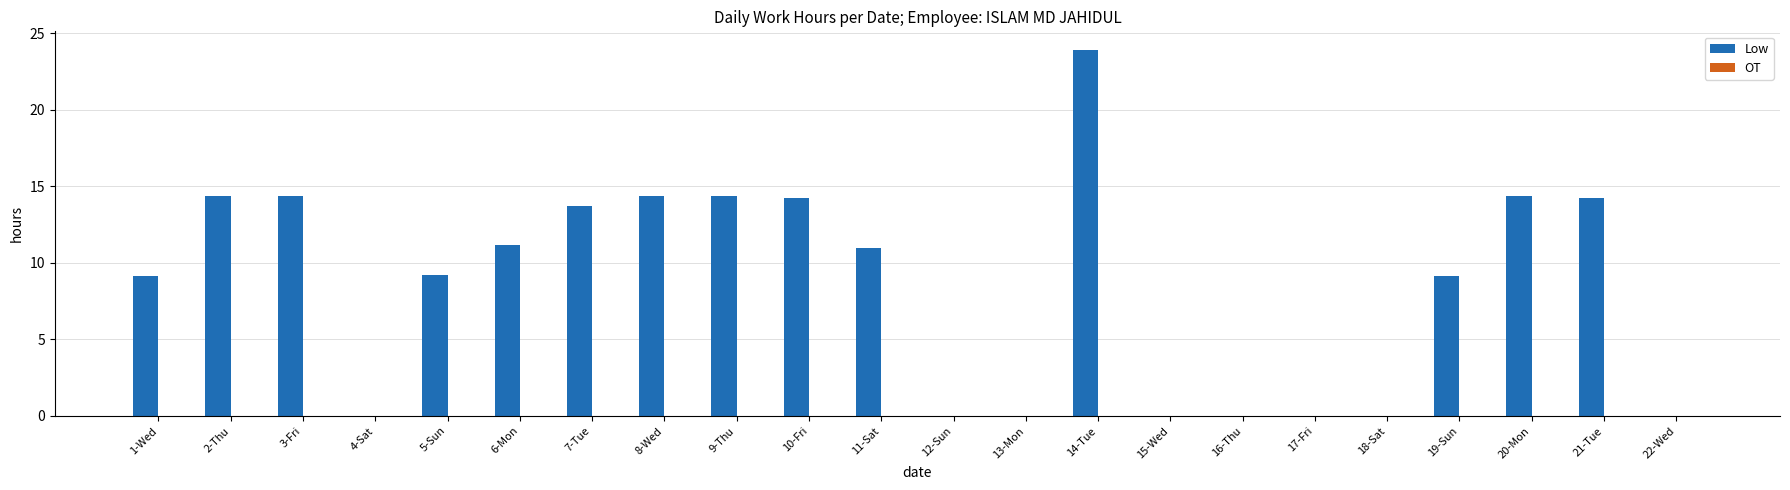

Where does the data first go above 10?

2-Thu